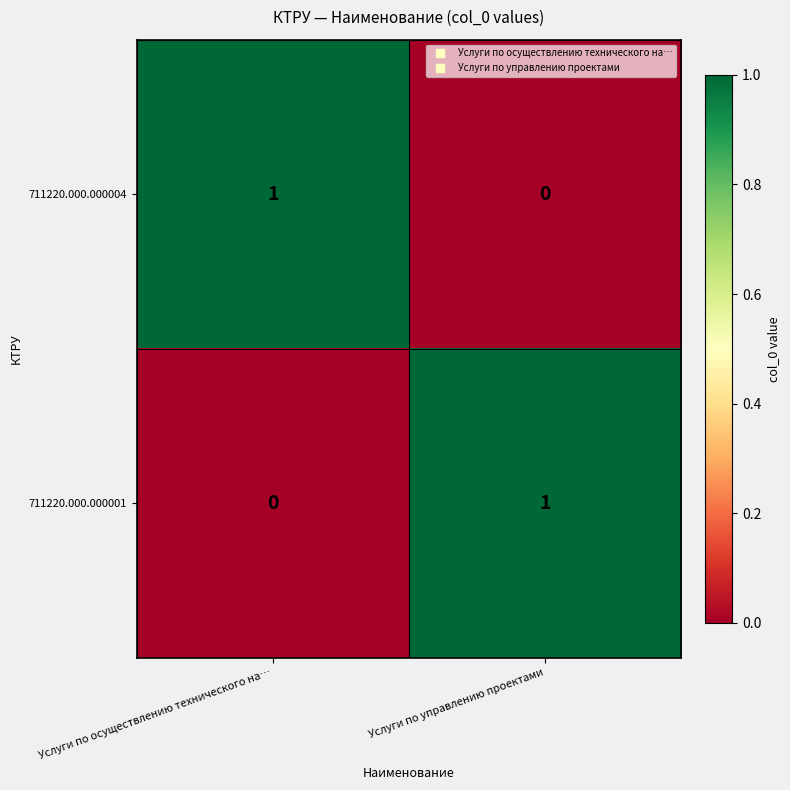

Reading left to right, transcribe all the data shown in this chart.

711220.000.000004: 1	0
711220.000.000001: 0	1